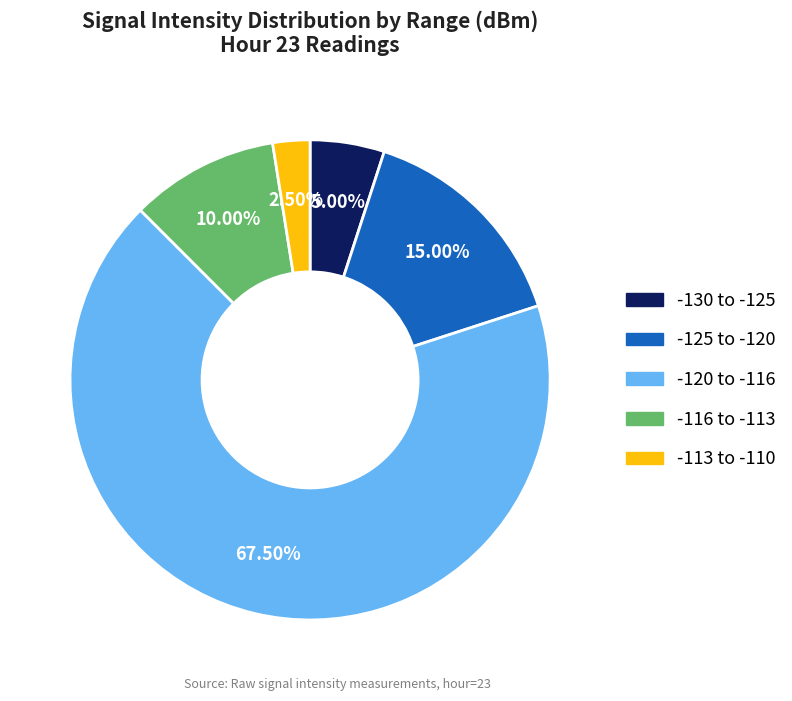

Does any single category account for the majority?

Yes